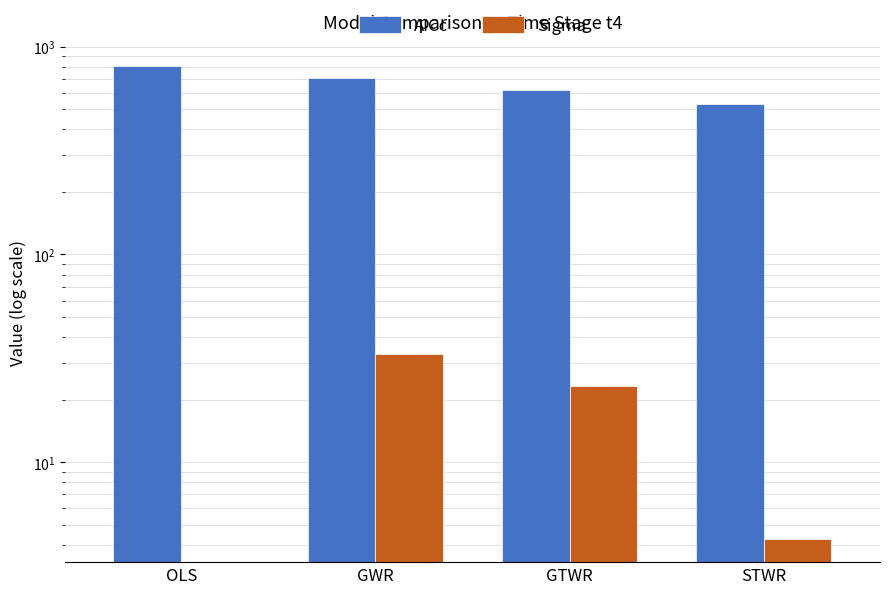

Reading right to left, extract all data points from this chart.

AICc: 528.9	616.6	705.5	805.5
Sigma: 4.3	23.3	33.3	0.0